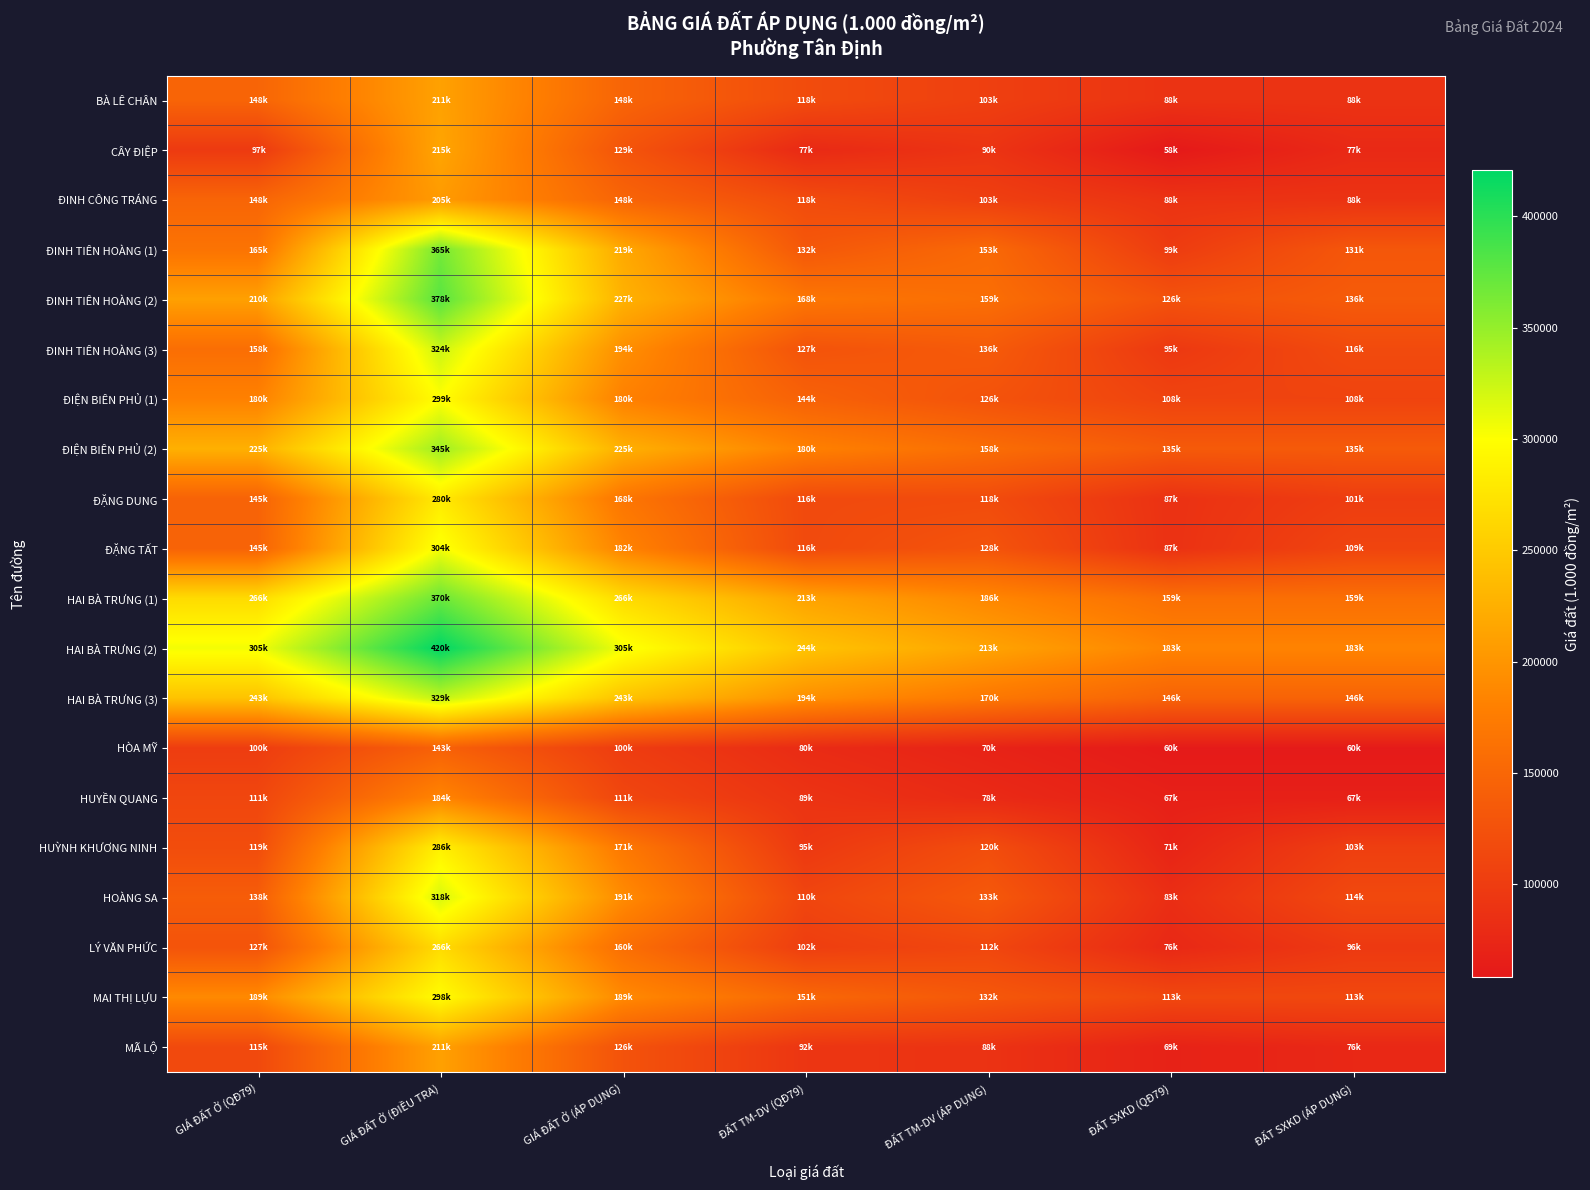

What is the maximum value shown in the chart?

420600